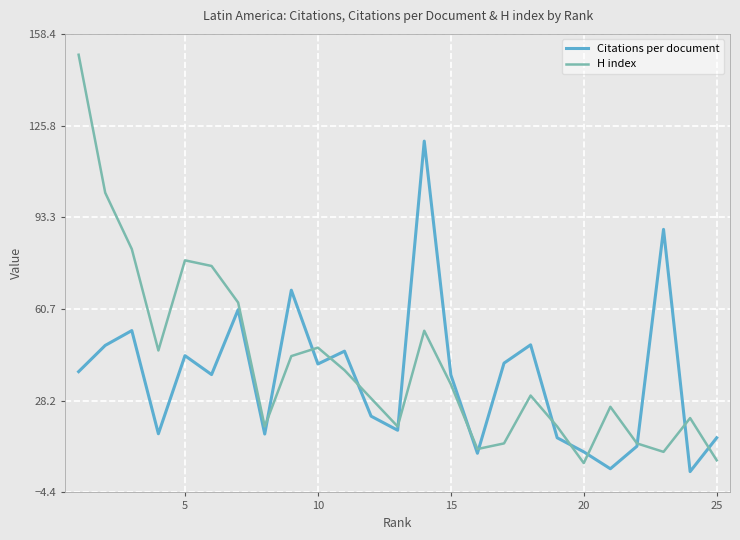

Which series has the largest range (max minus min)?

H index